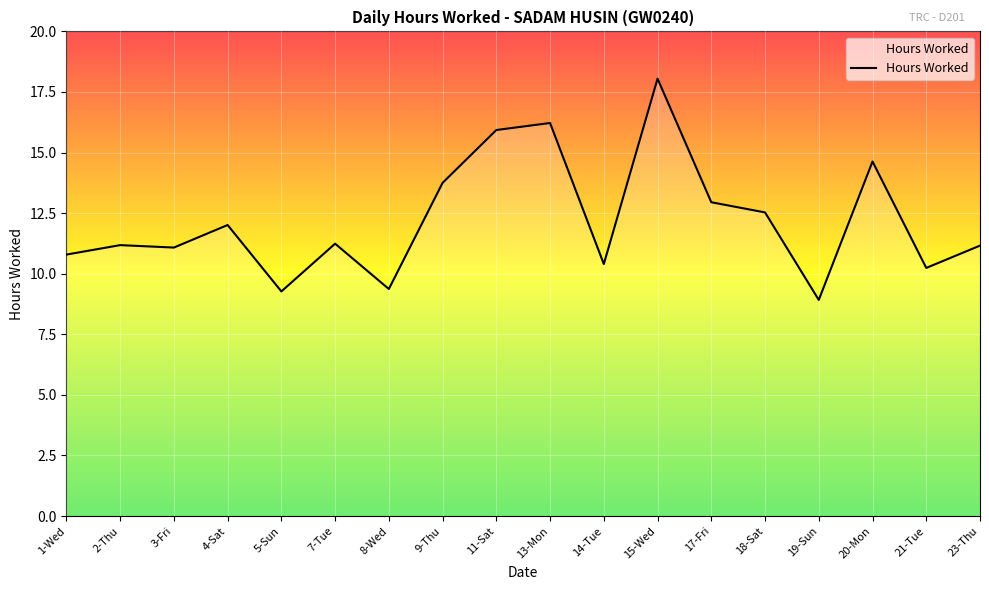

What value does the data have at 7-Tue?

11.2